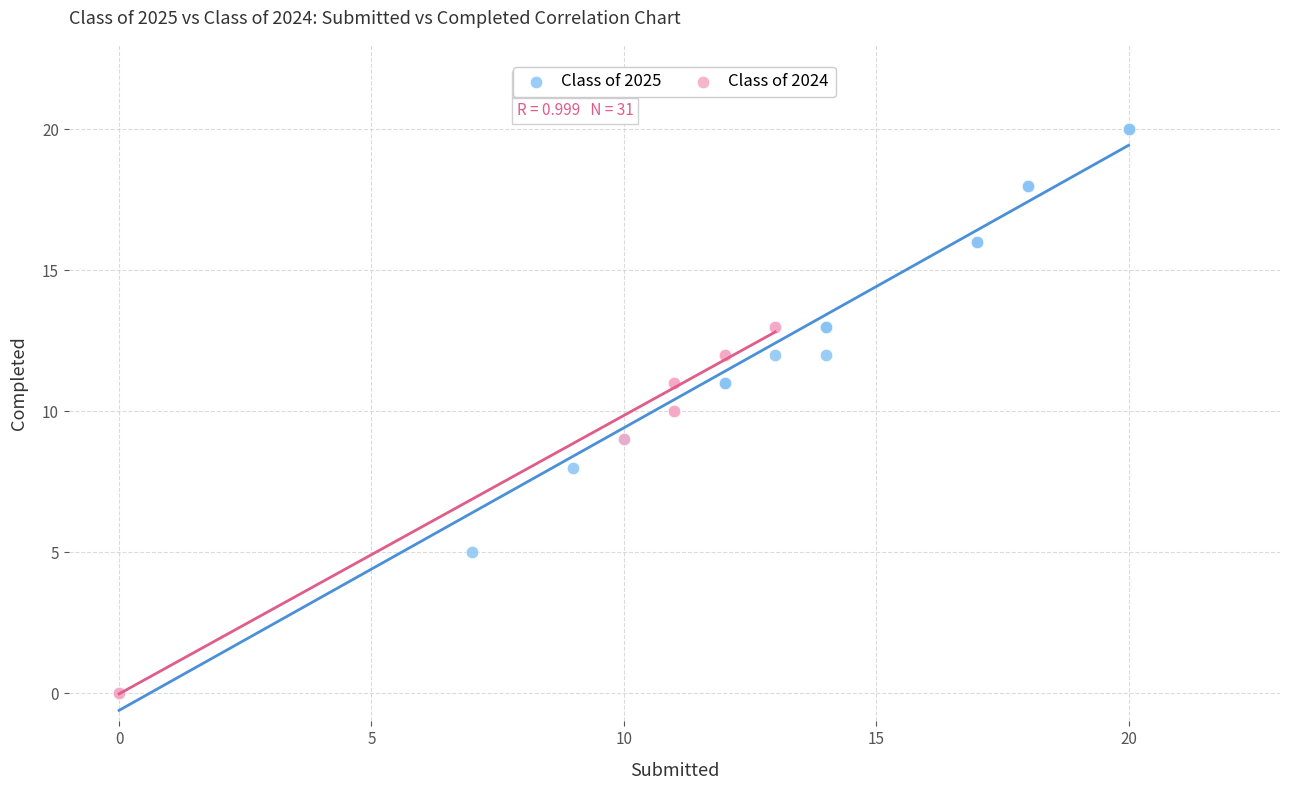

Which series reaches the maximum Y coordinate?

Class of 2025